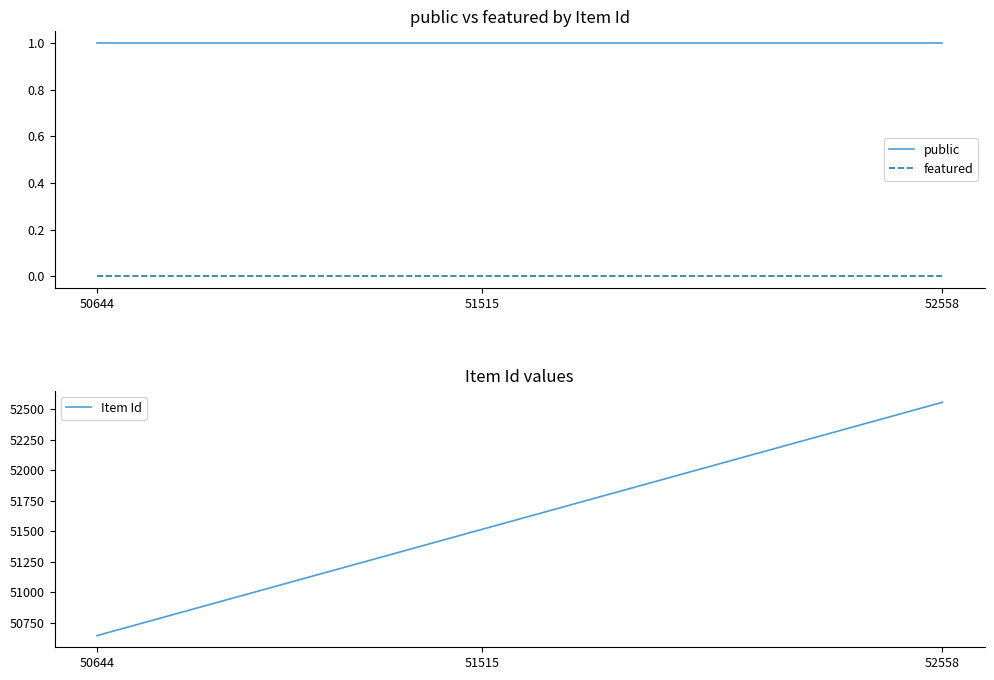

Which category has the highest value in the featured series?

50644